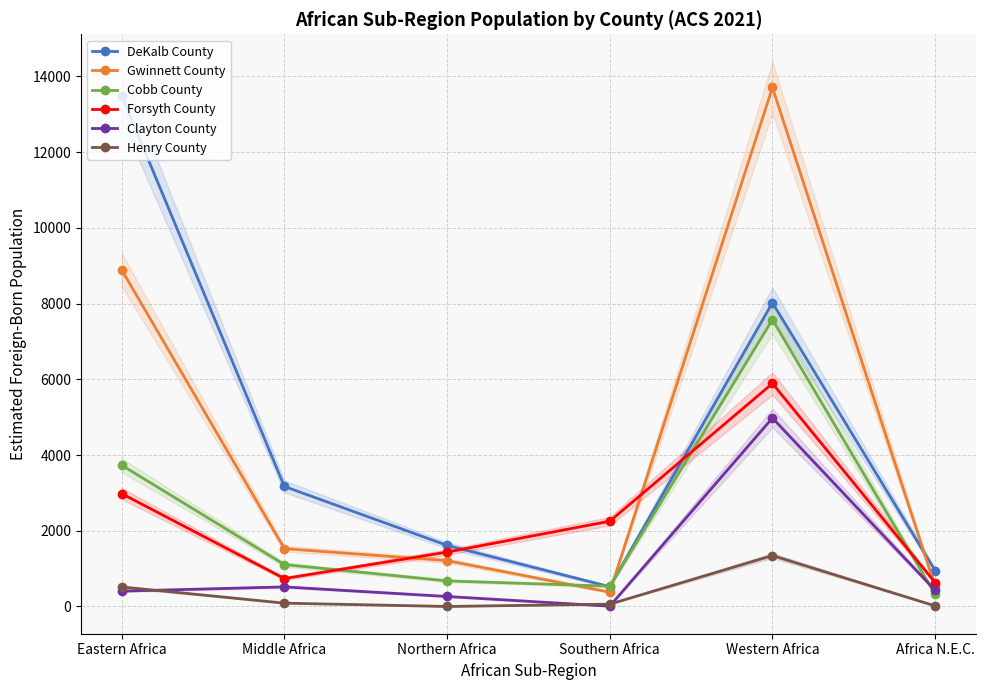

Read the Cobb County value at Middle Africa.

1107